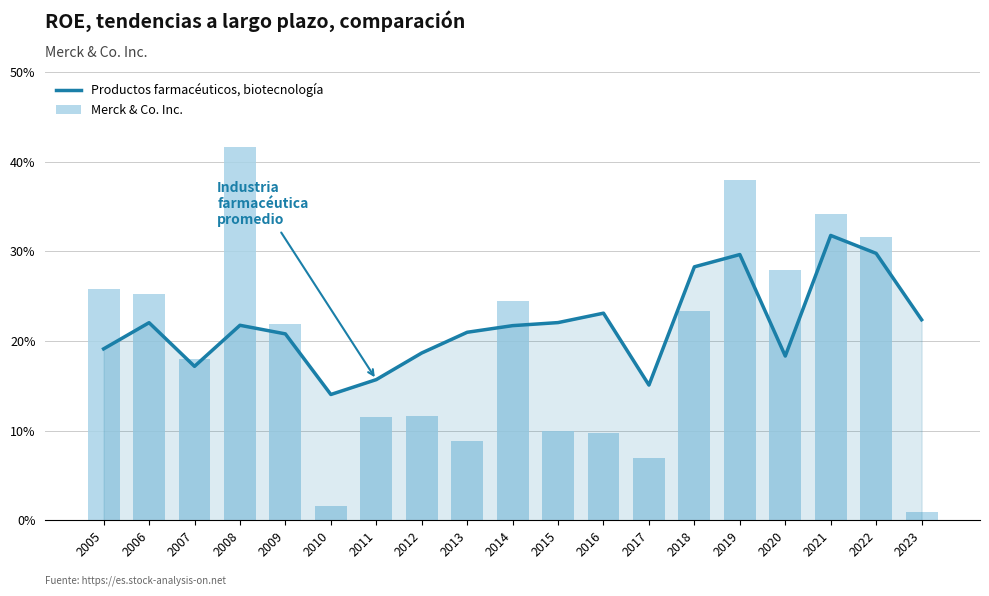

True or false: Productos farmacéuticos, biotecnología has a value of 0.2 at 2019.

False